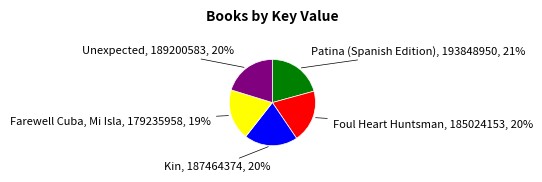

Is there any slice that represents more than half of the pie?

No